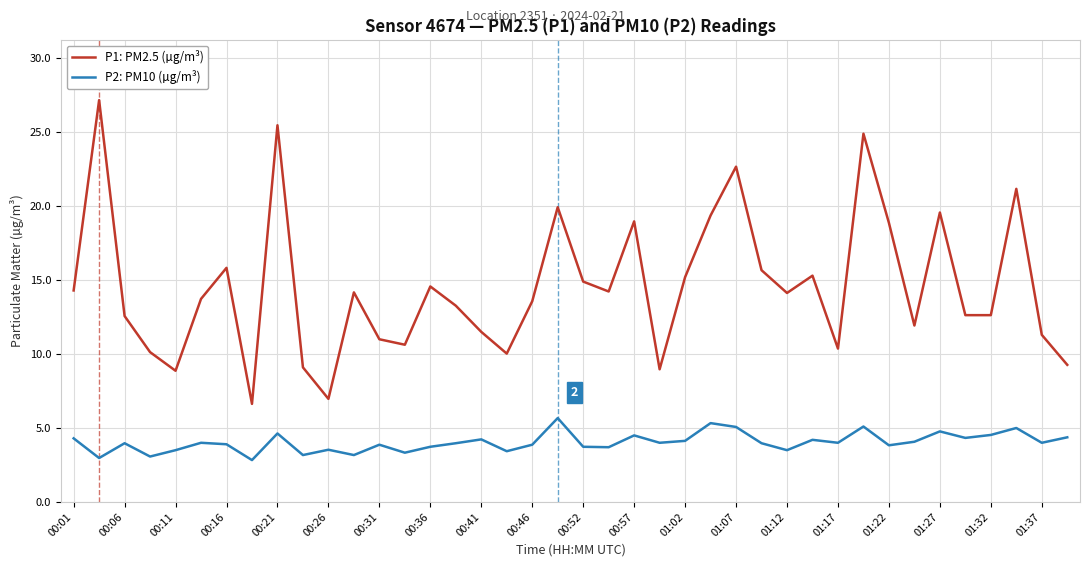

What is the highest value of the P2: PM10 (µg/m³) series?

5.7